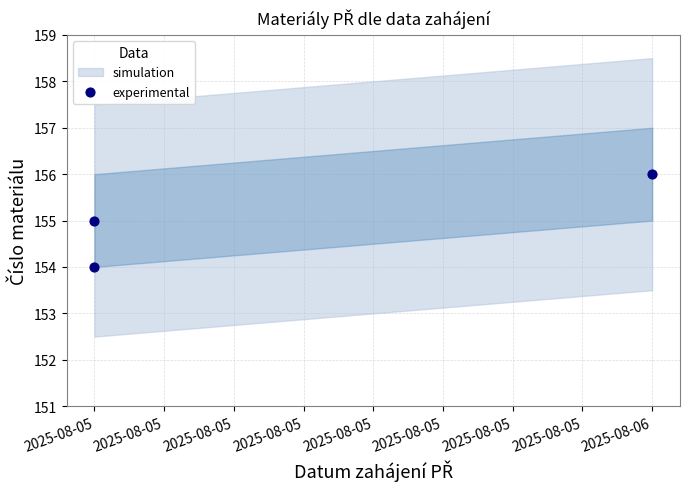

What is the average X value?

20305